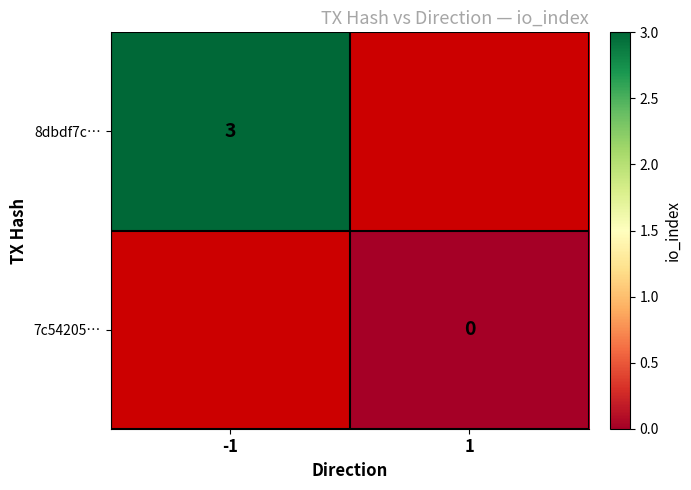

At which label does 7c54205… reach its minimum?

-1